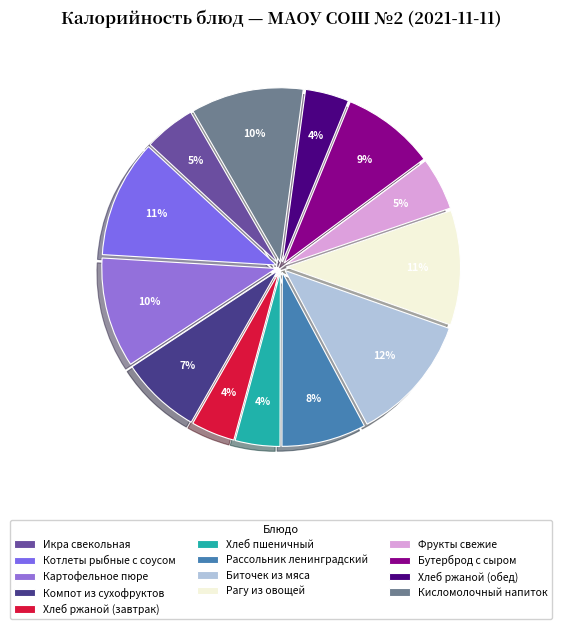

Is there any slice that represents more than half of the pie?

No